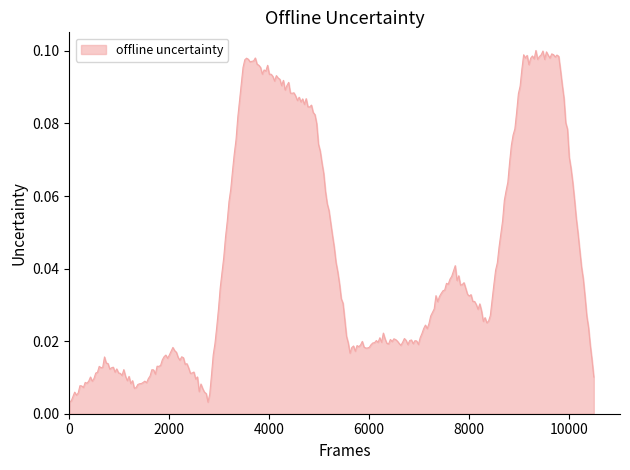

Does the chart have visible grid lines?

No